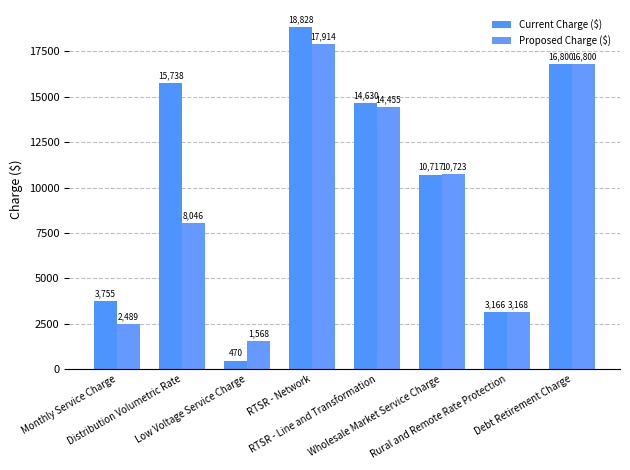

At how many categories does at least one series exceed 7366?

5